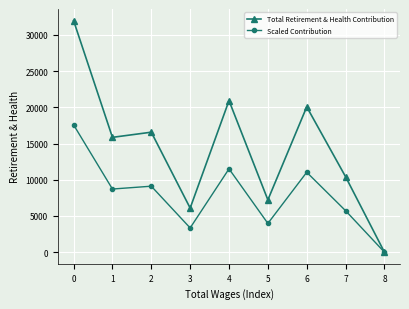

How many data points in Scaled Contribution are above 8721?

5